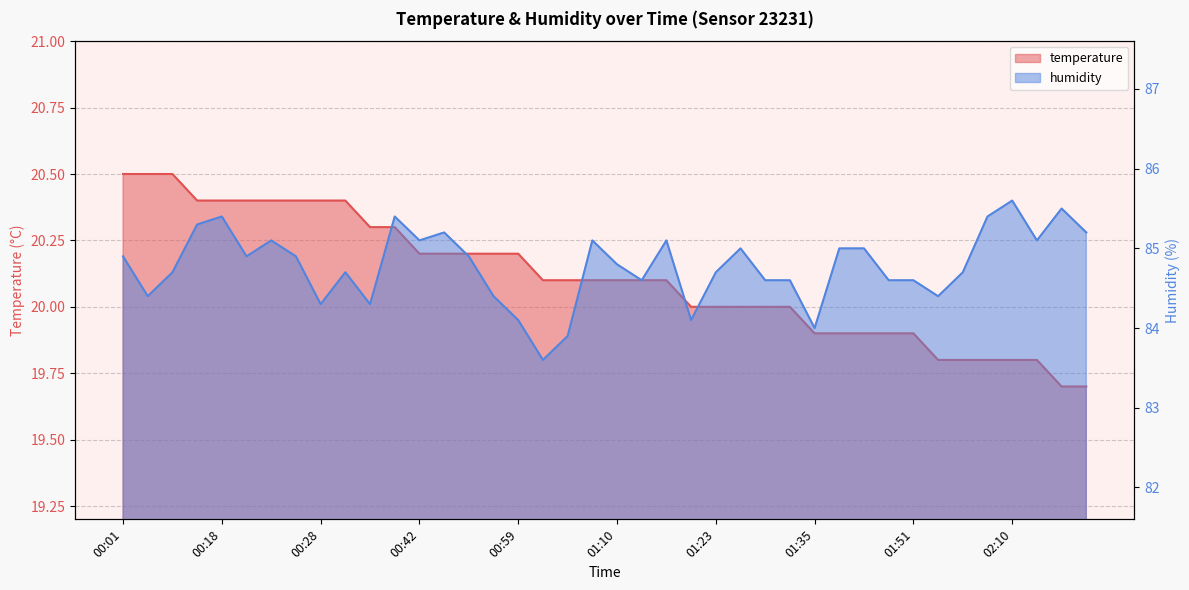

Is it true that temperature equals 19.9 at 01:51?

True